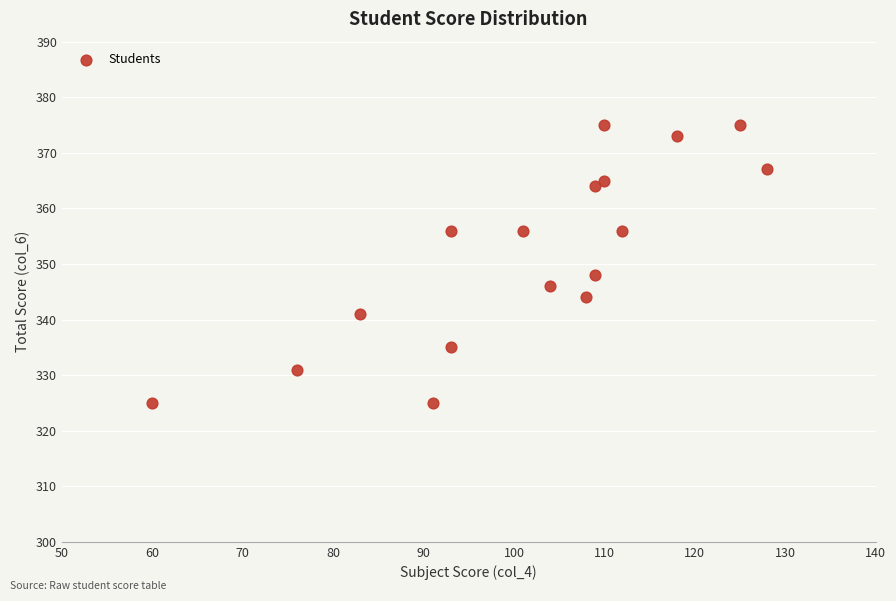

What is the range of X values (max minus min)?

68